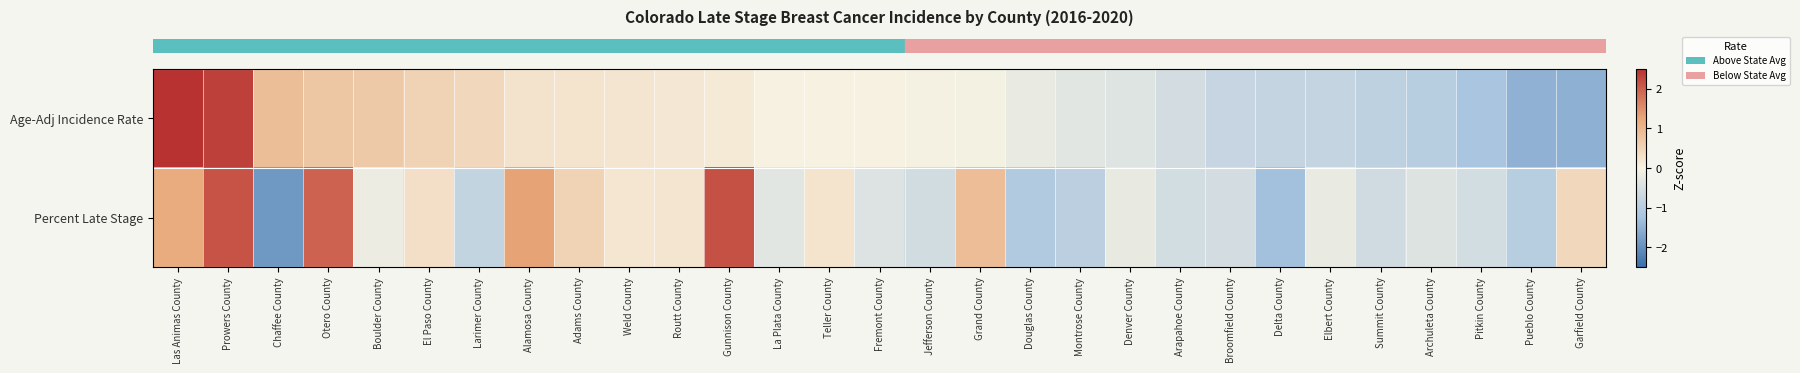

Between El Paso County and Denver County, which is larger?

El Paso County